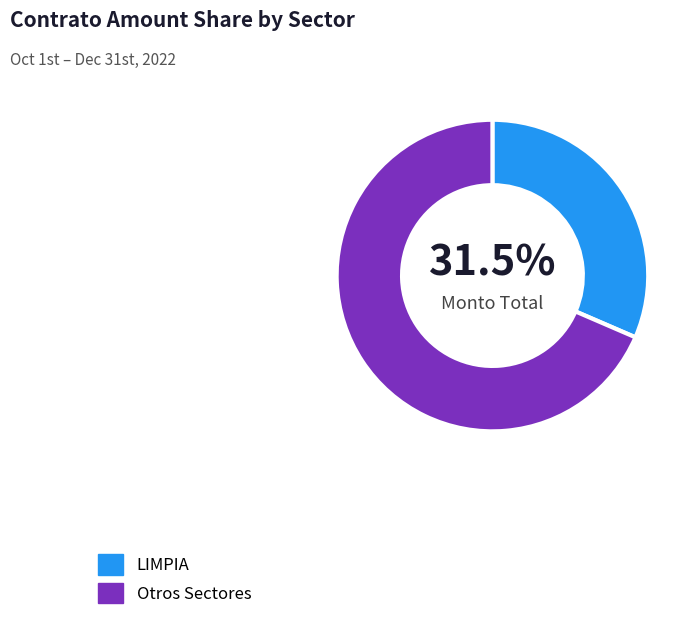

Does any single category account for the majority?

Yes